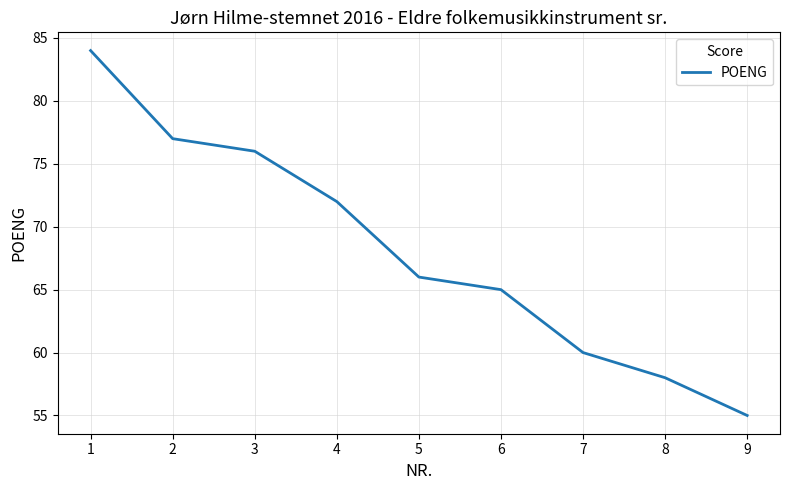

What is the change in value from 3 to 4?

-4